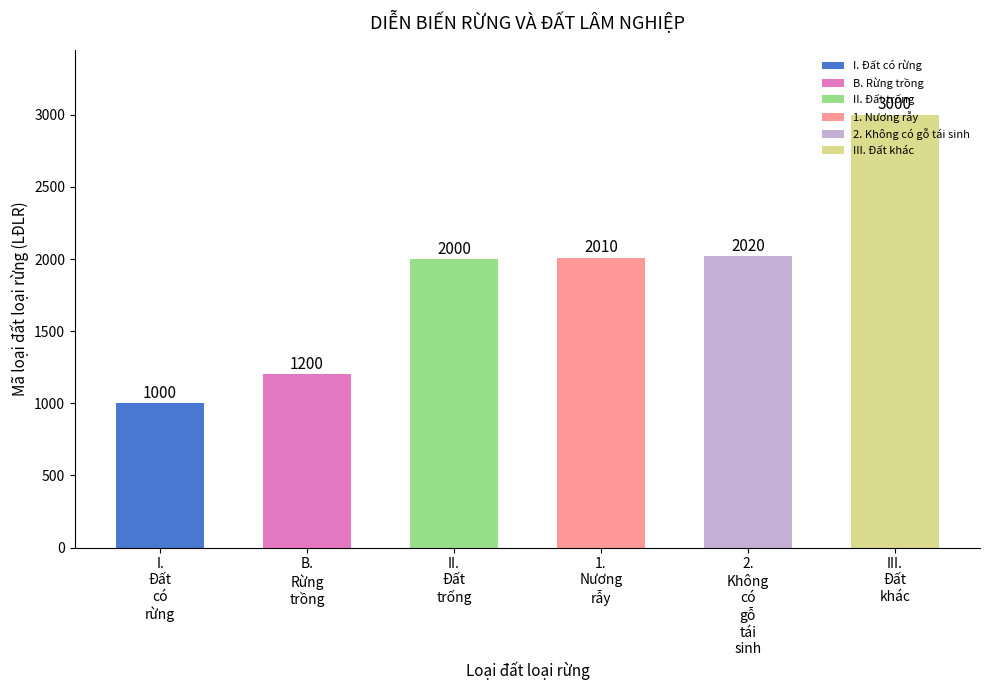

Which category has the lowest value across all series?

I.
Đất
có
rừng